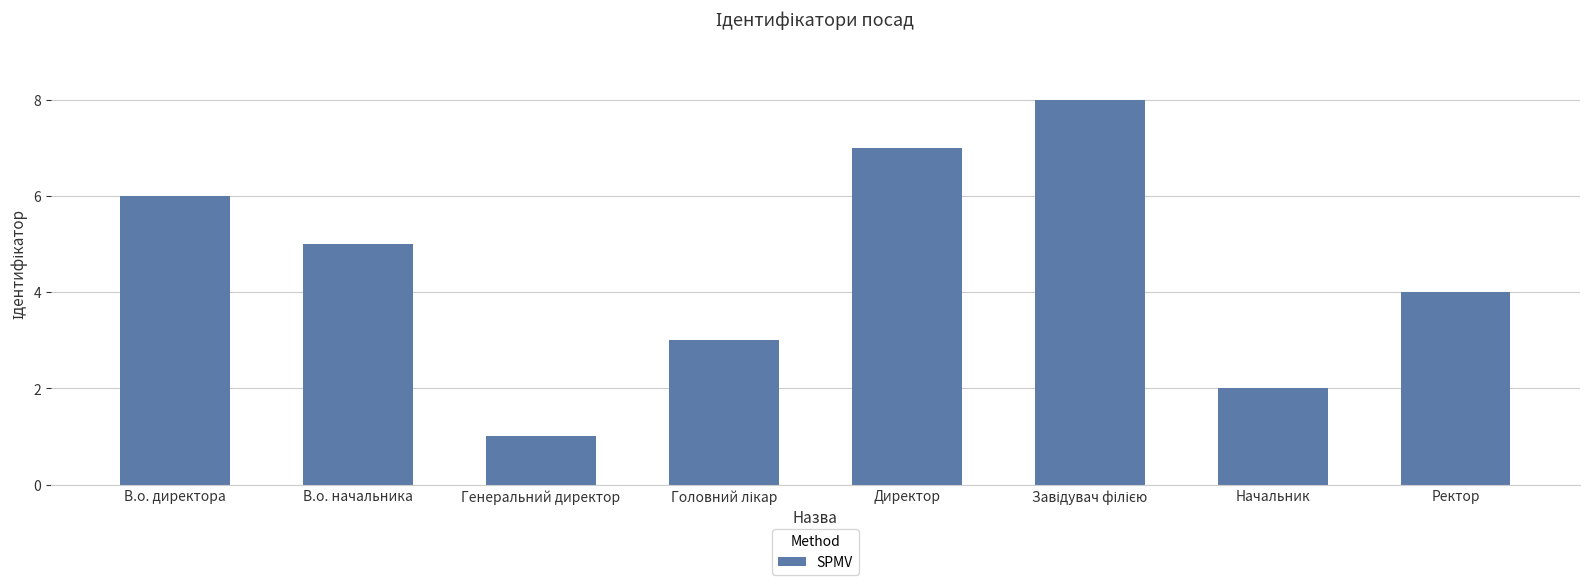

What is the label of the 1st bar from the right?

Ректор